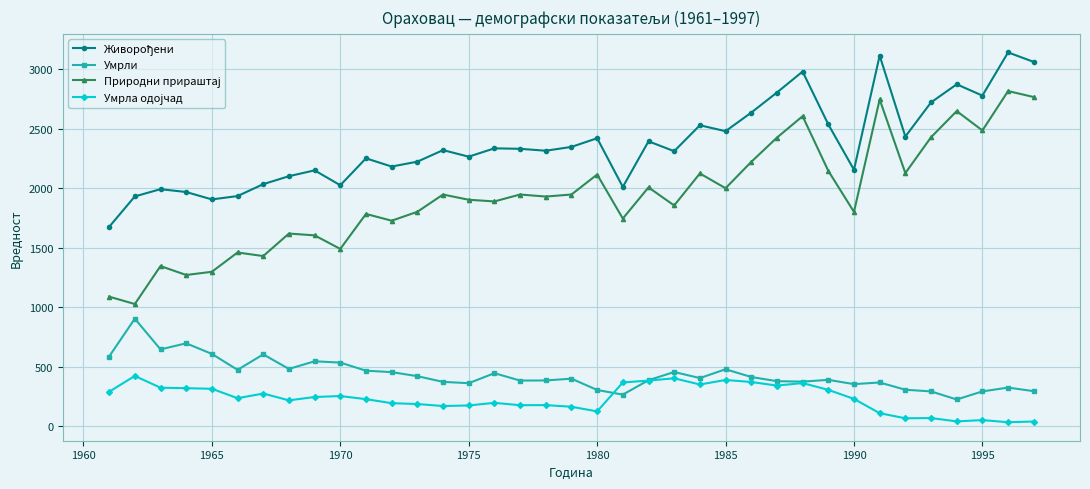

What is the maximum value shown in the chart?

3141